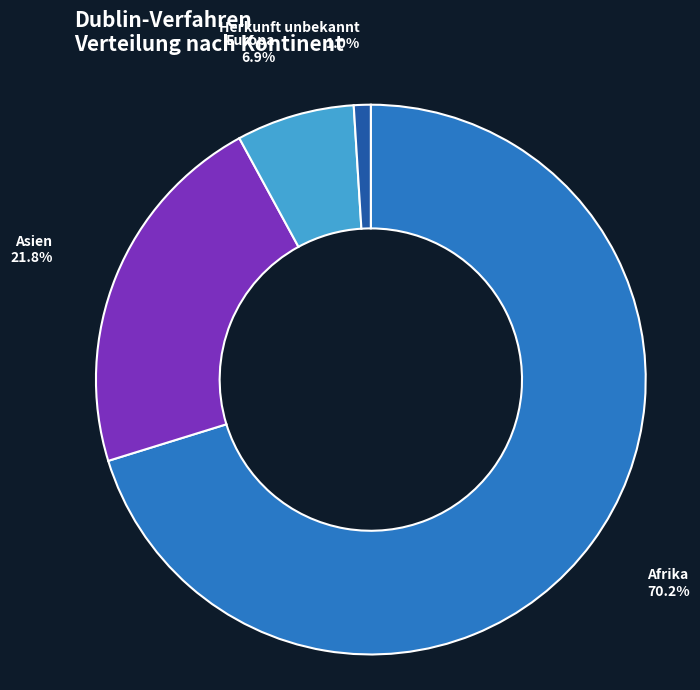

How many slices are in this pie chart?

4